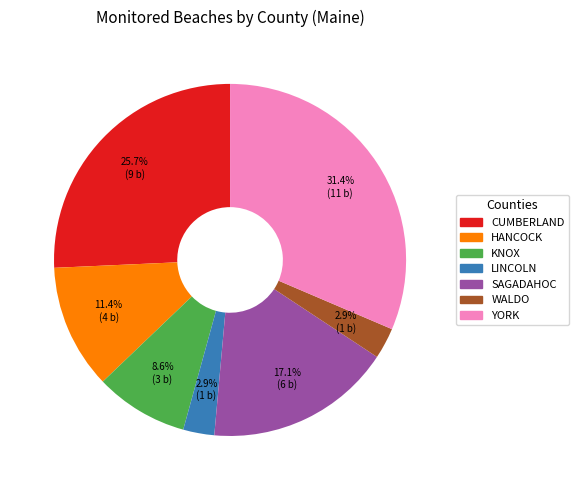

What percentage is the WALDO slice, to the nearest percent?

3%